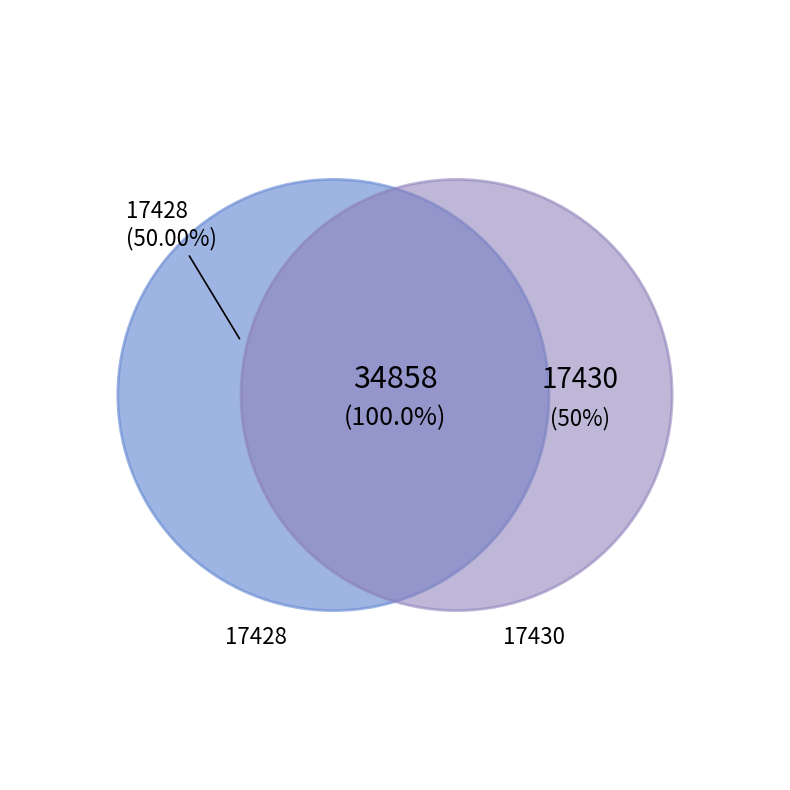

What is the smallest slice in the pie chart?

17428